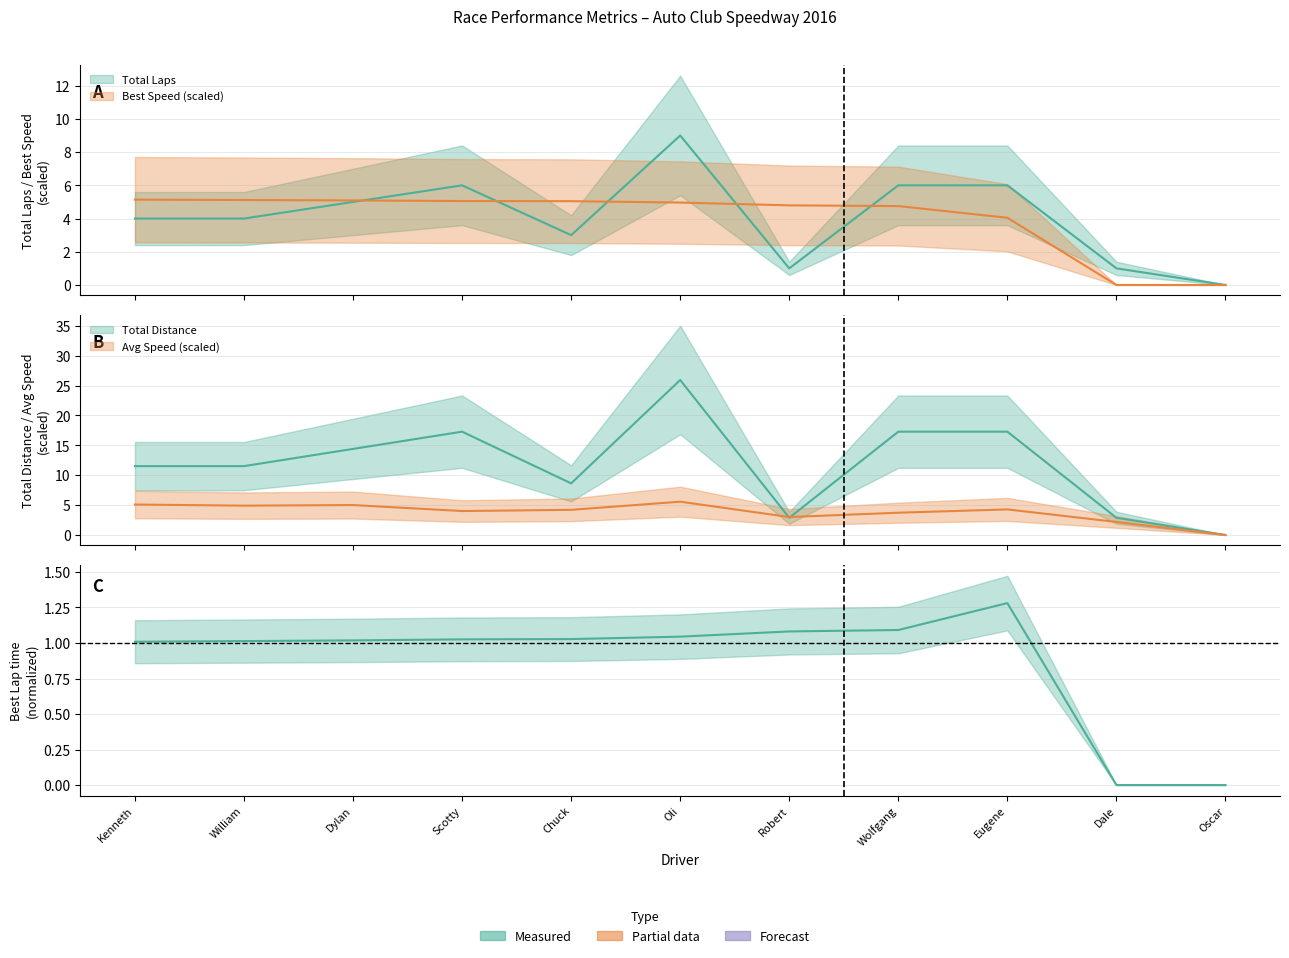

Which has a higher value, Kenneth or Oli?

Oli